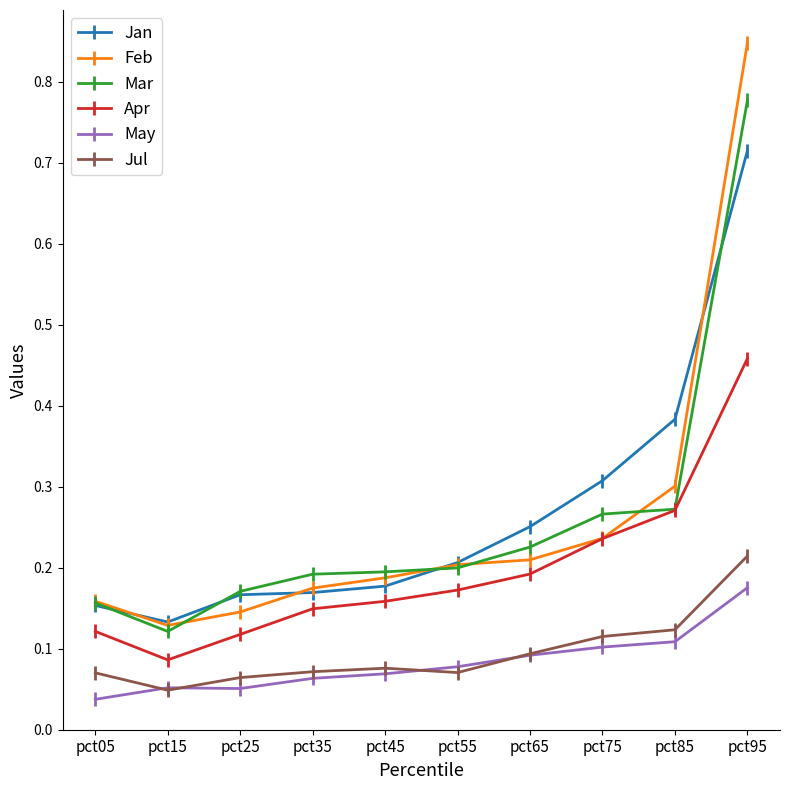

How many Jan values are between 0 and 1?

10